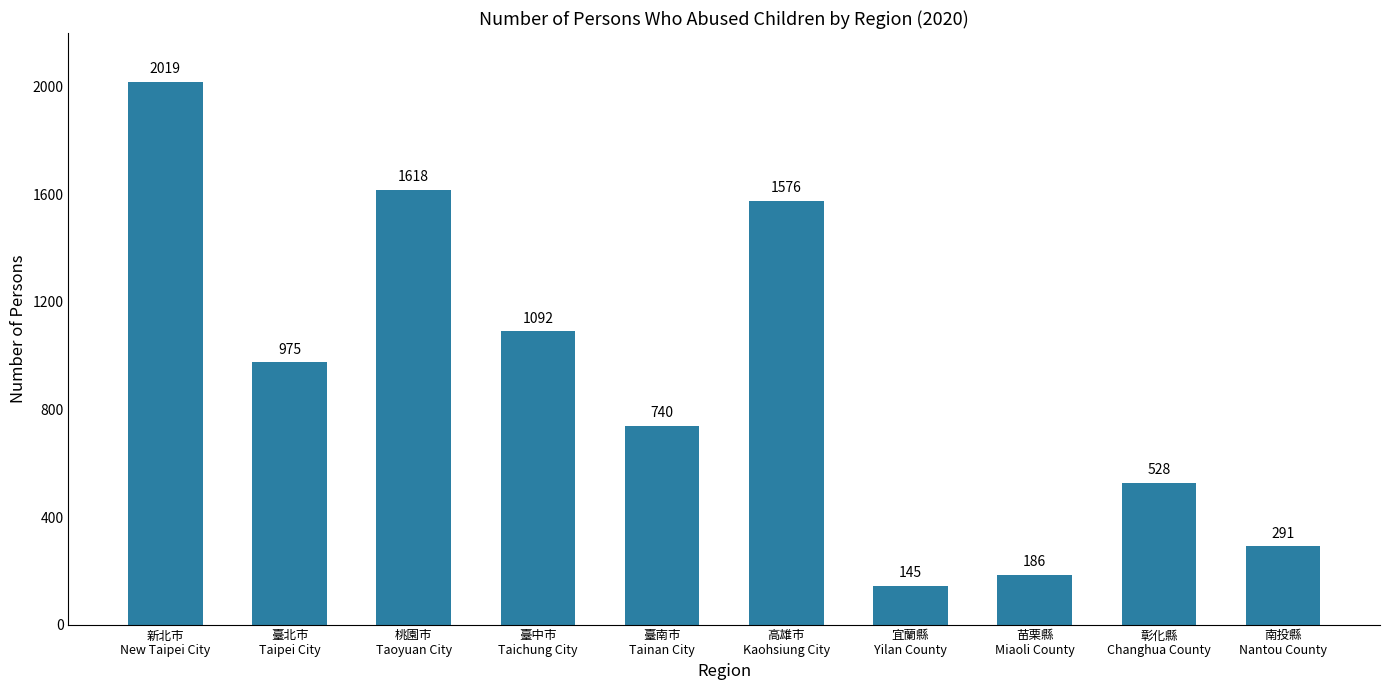

The value at 桃園市
Taoyuan City is 1618. True or false?

True